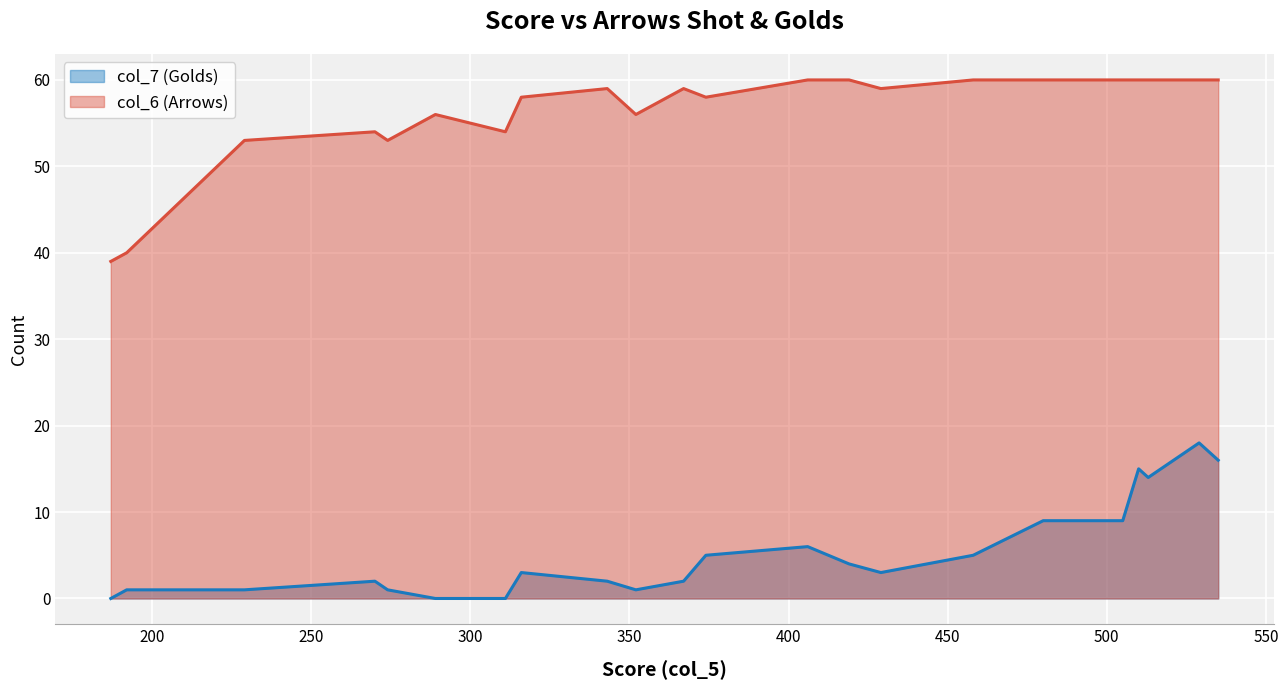

At how many categories does at least one series exceed 39?

21